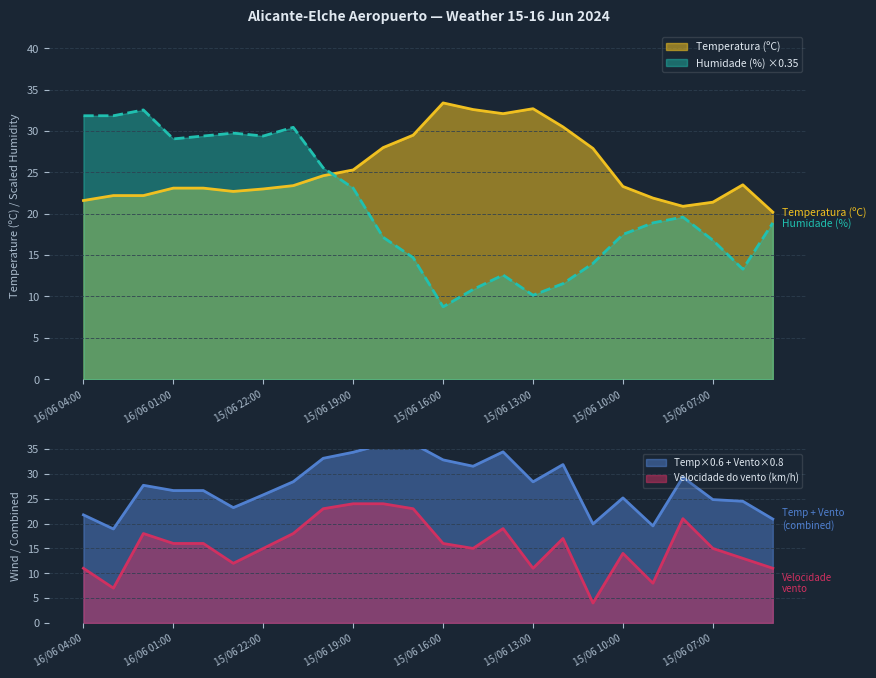

Which category has the highest value across all series?

15/06 16:00